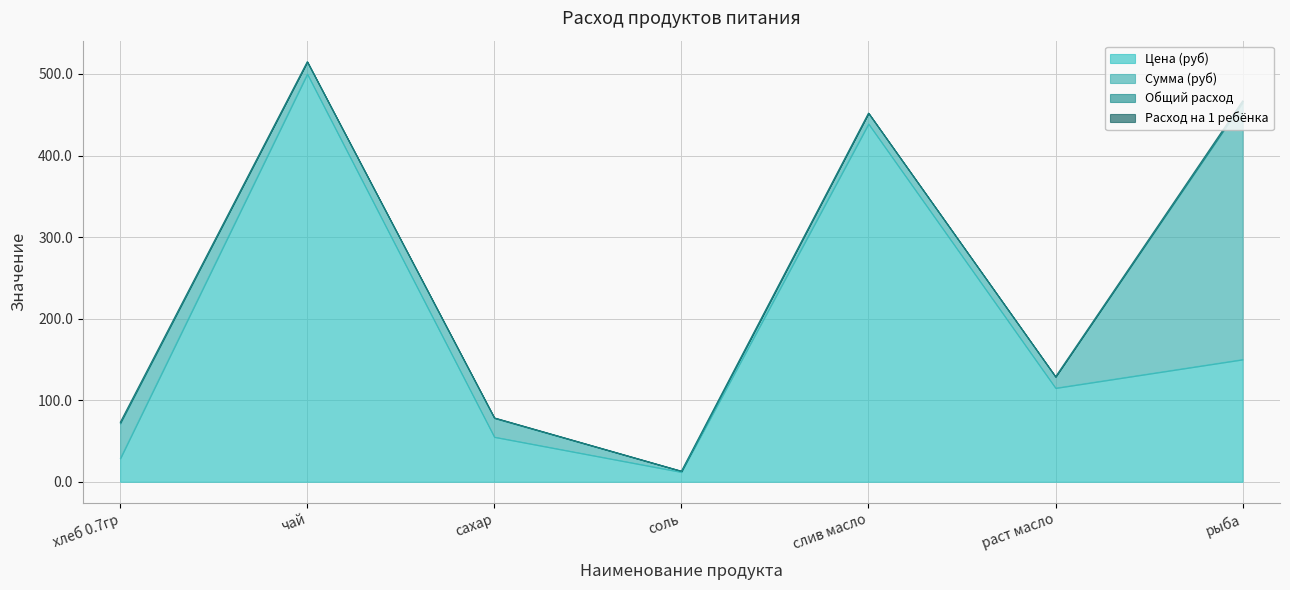

True or false: Расход на 1 ребёнка has a value of 0.1 at хлеб 0.7гр.

True